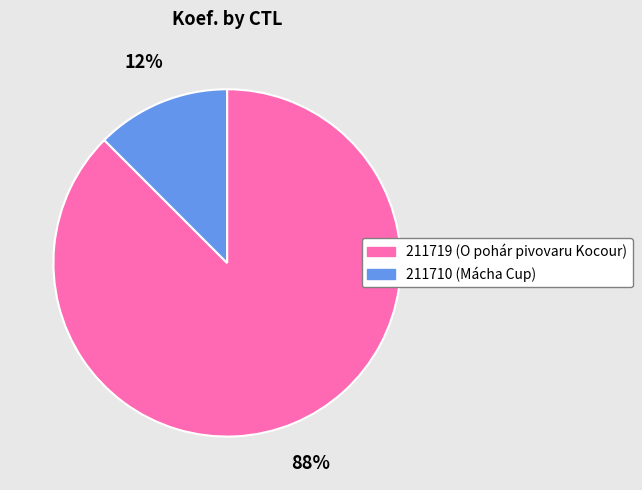

Is there any slice that represents more than half of the pie?

Yes